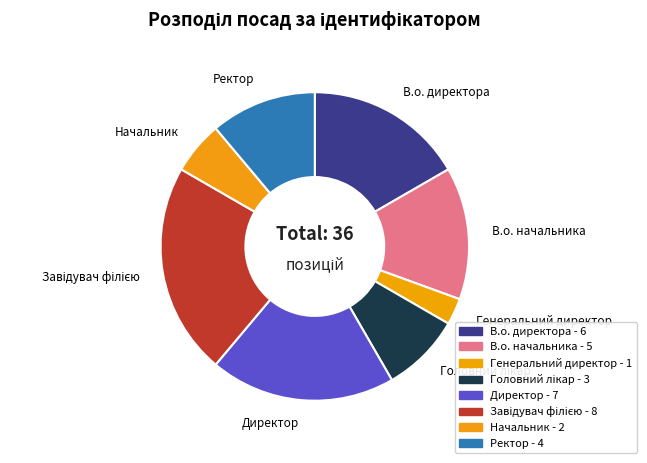

Is there a majority slice in this chart?

No